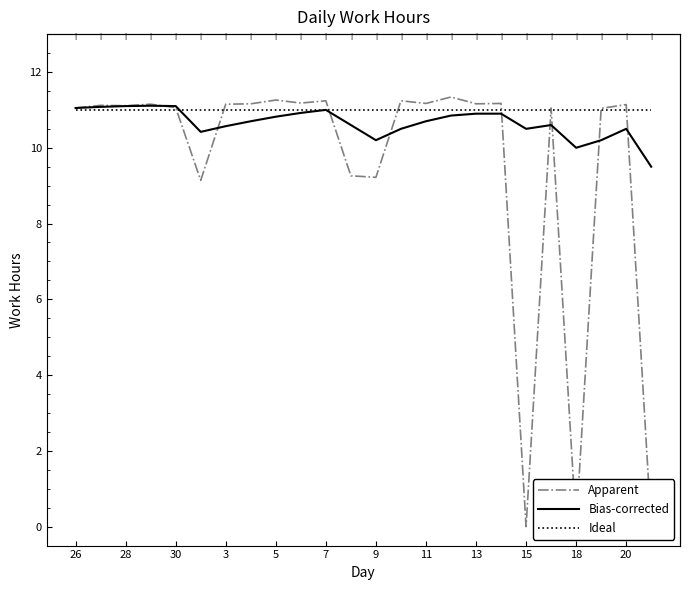

True or false: Bias-corrected and Ideal cross at least once.

True